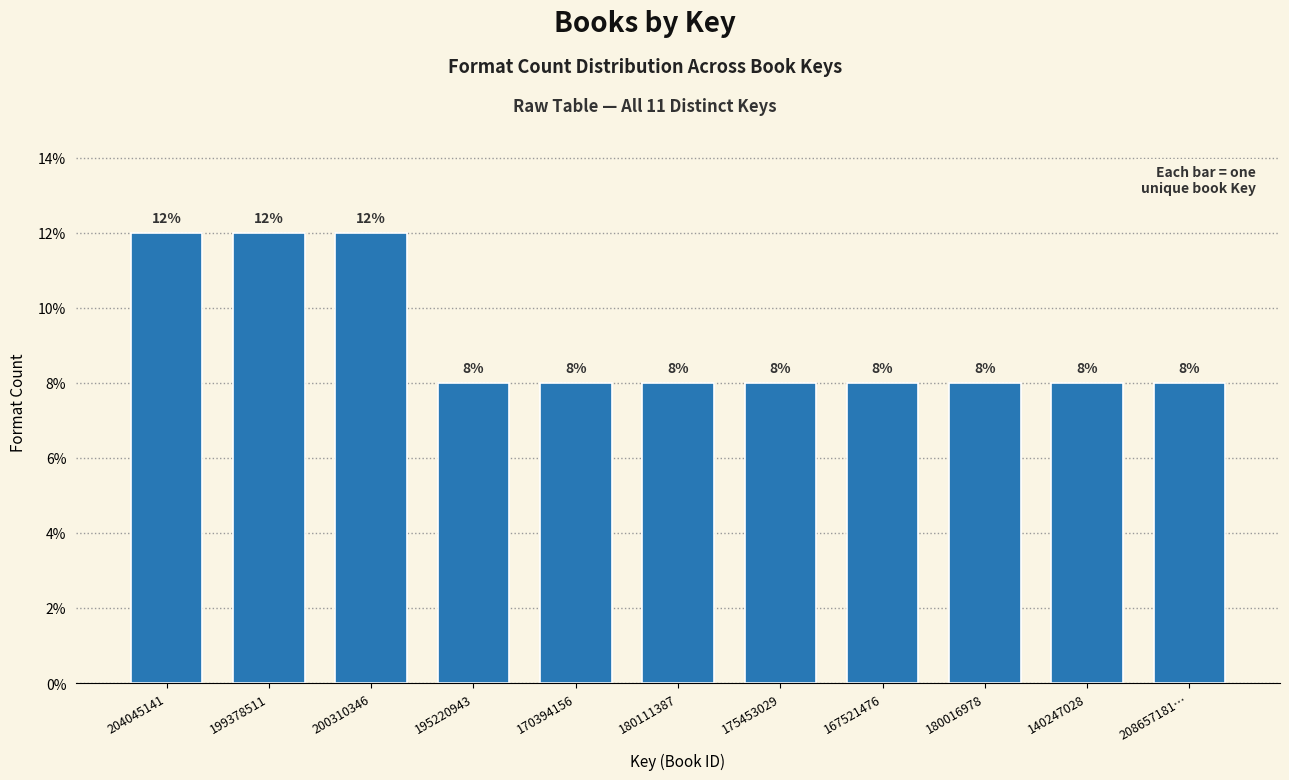

Reading left to right, extract all data points from this chart.

204045141=12	199378511=12	200310346=12	195220943=8	170394156=8	180111387=8	175453029=8	167521476=8	180016978=8	140247028=8	208657181…=8